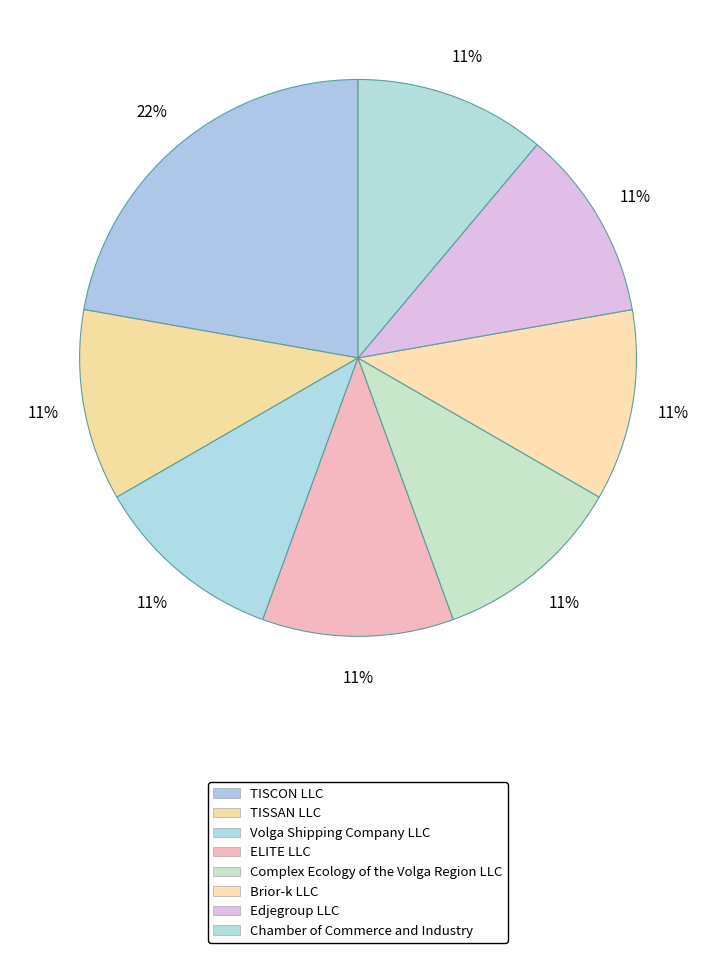

How many segments does this pie chart have?

8